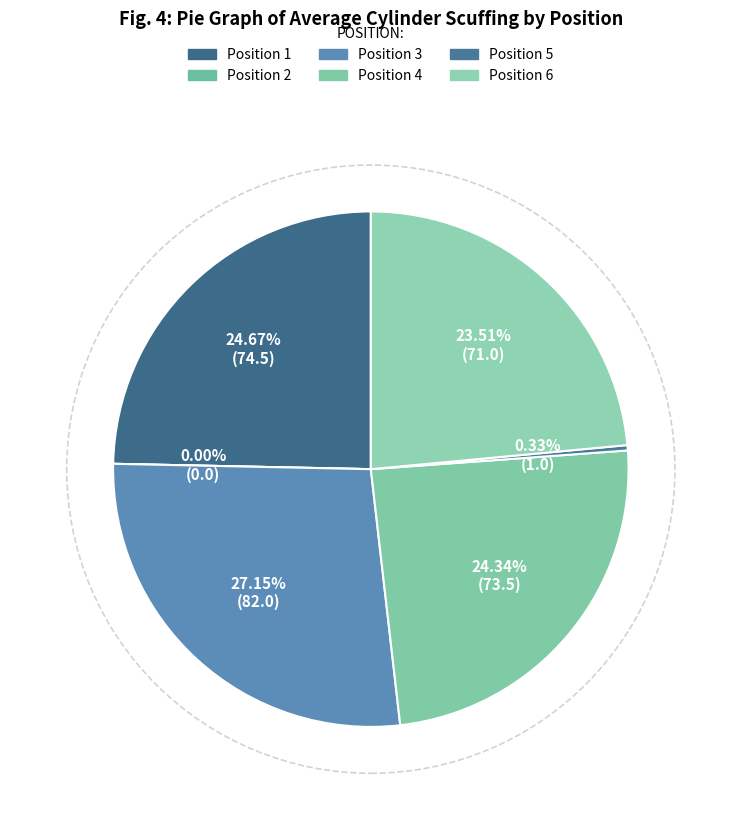

What is the change in value from Position 1 to Position 2?

-74.5